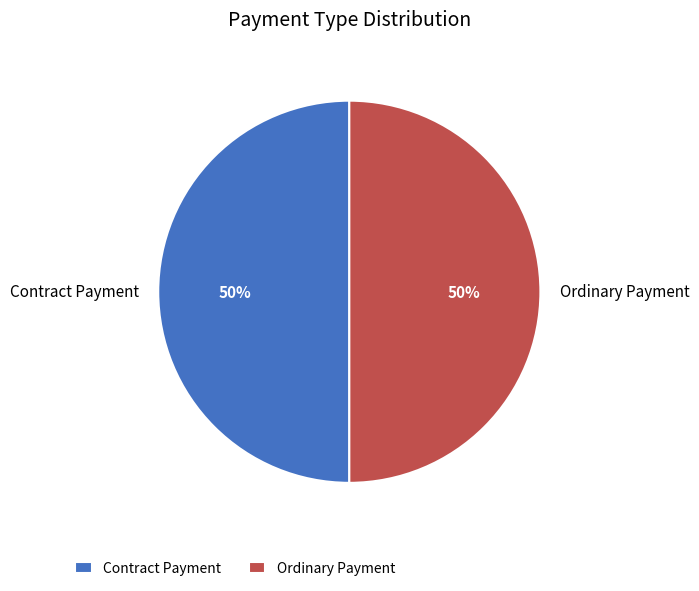

To the nearest percent, what is the combined percentage of Contract Payment and Ordinary Payment?

100%